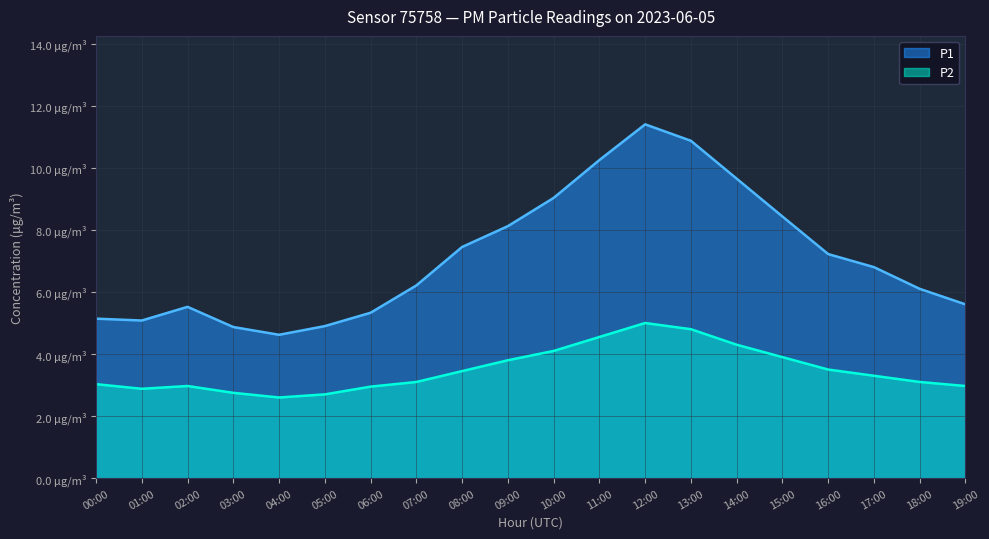

What is the sum of the P2 values at 05:00 and 17:00?

6.0